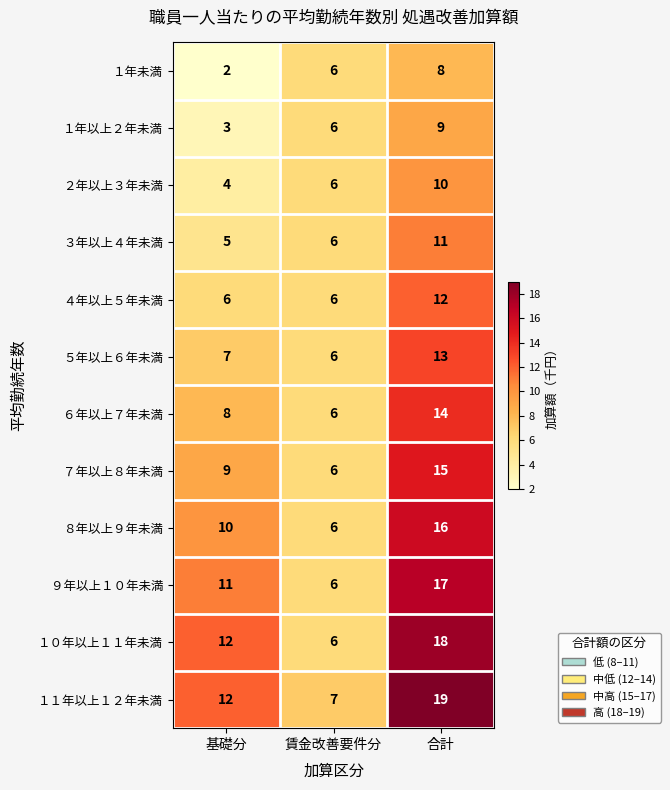

Rank the series by their maximum value, from highest to lowest.

１１年以上１２年未満, １０年以上１１年未満, ９年以上１０年未満, ８年以上９年未満, ７年以上８年未満, ６年以上７年未満, ５年以上６年未満, ４年以上５年未満, ３年以上４年未満, ２年以上３年未満, １年以上２年未満, １年未満